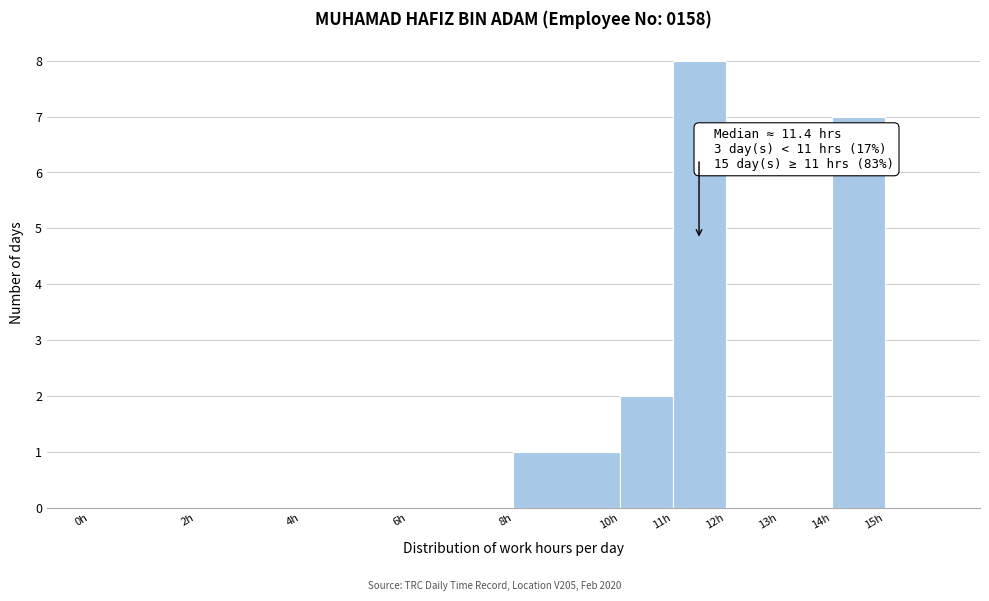

Over which range of the x-axis is the bar tallest?

11 to 12